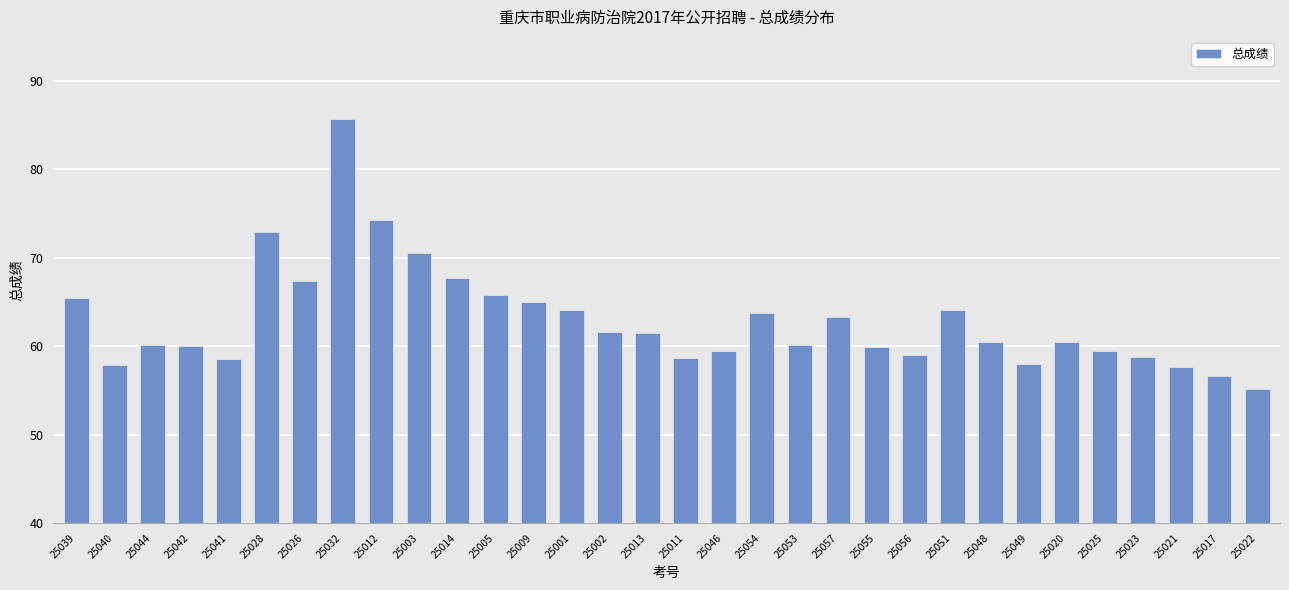

What is the difference between the second highest and minimum values?

19.2